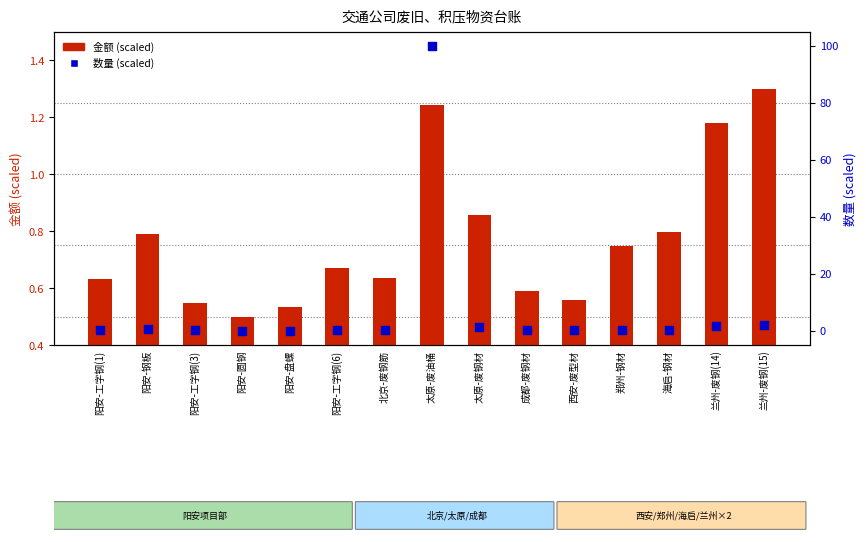

Which series has the largest Y range (max minus min)?

数量 (scaled)